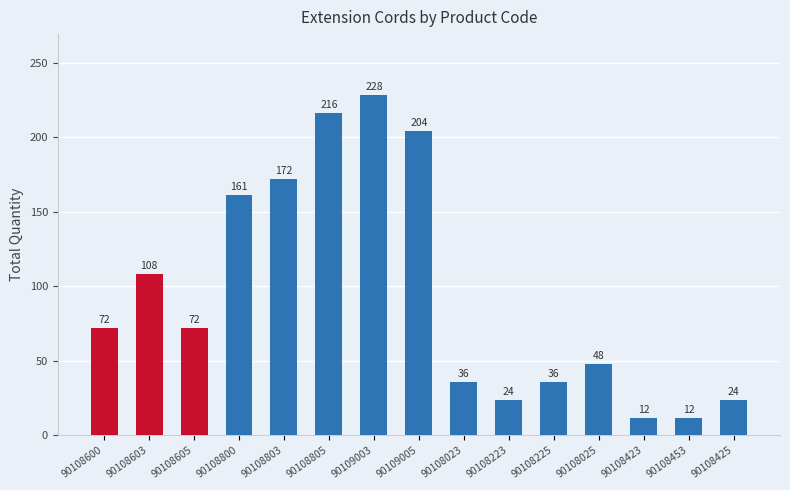

What is the change in value from 90108800 to 90108225?

-125